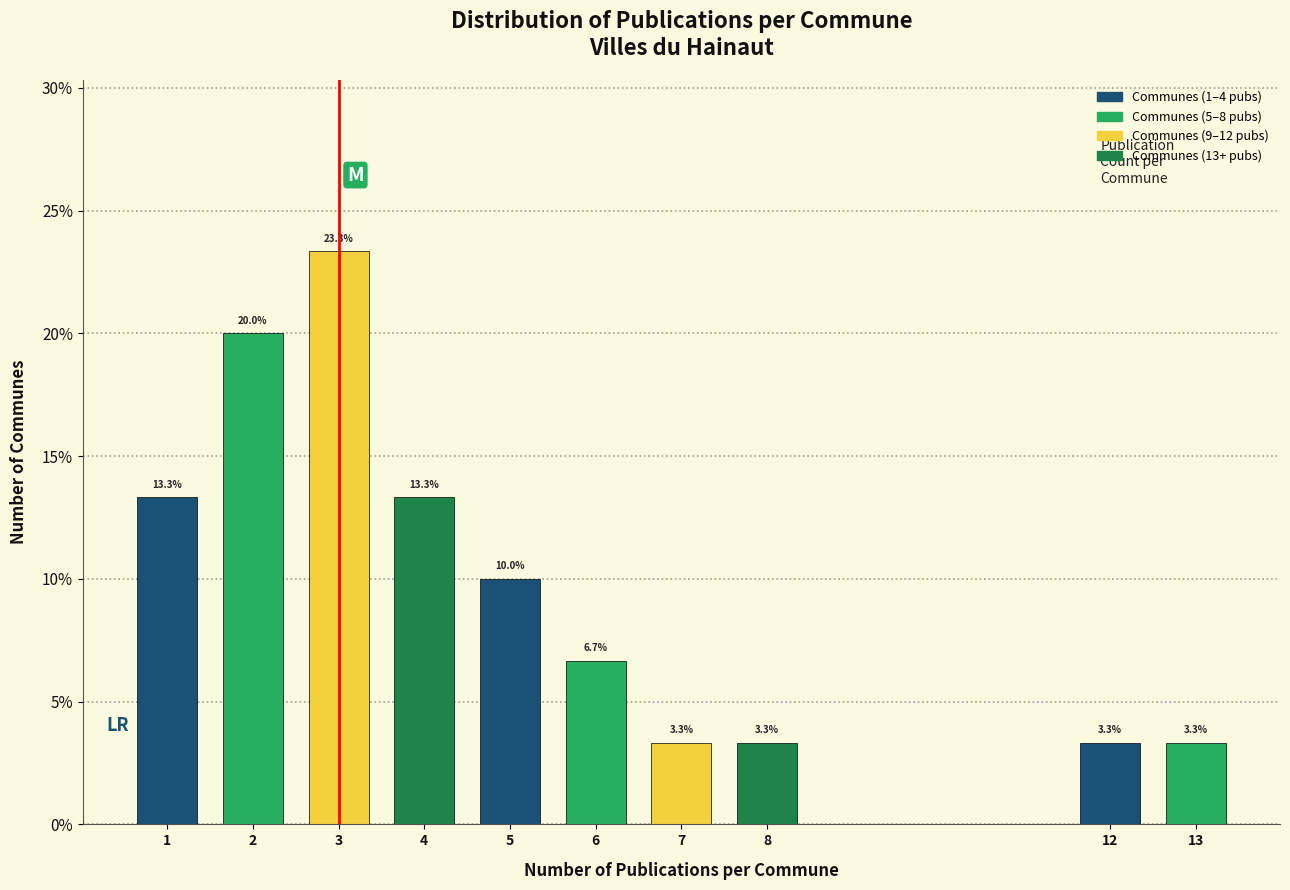

Reading left to right, what are all the values shown in this chart?

1=13.3	2=20.0	3=23.3	4=13.3	5=10.0	6=6.7	7=3.3	8=3.3	12=3.3	13=3.3